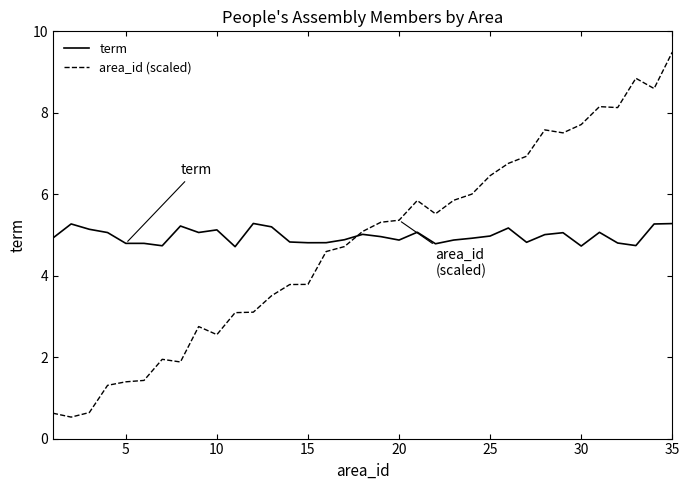

Which series has the largest range (max minus min)?

area_id (scaled)